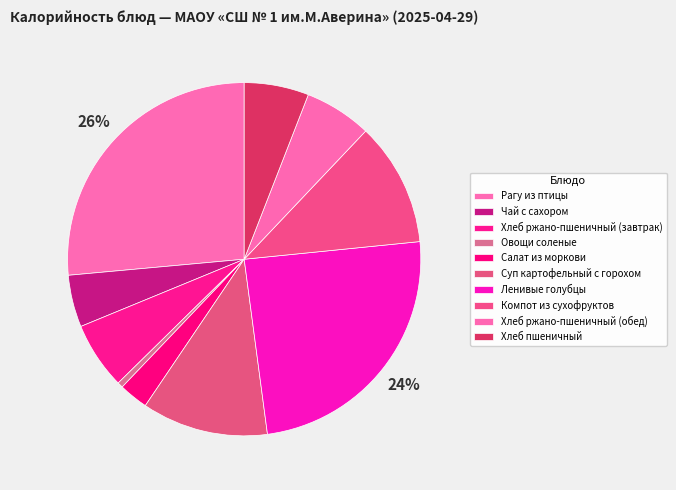

True or false: Овощи соленые accounts for 11% of the total.

False